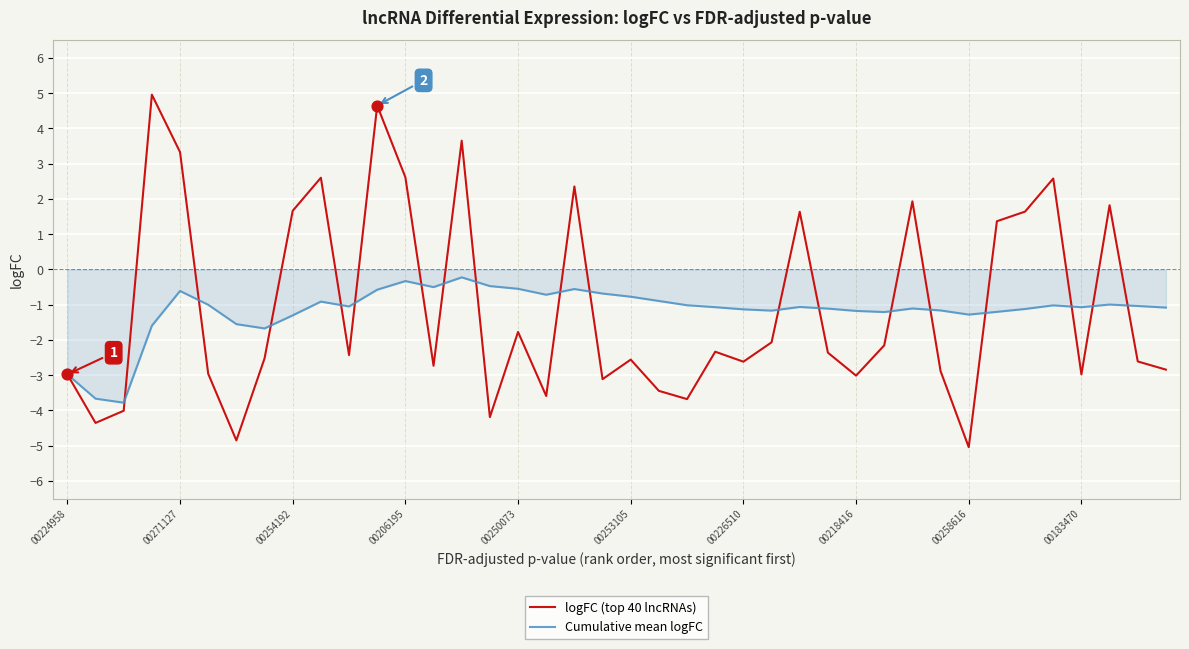

Which series has the widest spread of values?

logFC (top 40 lncRNAs)